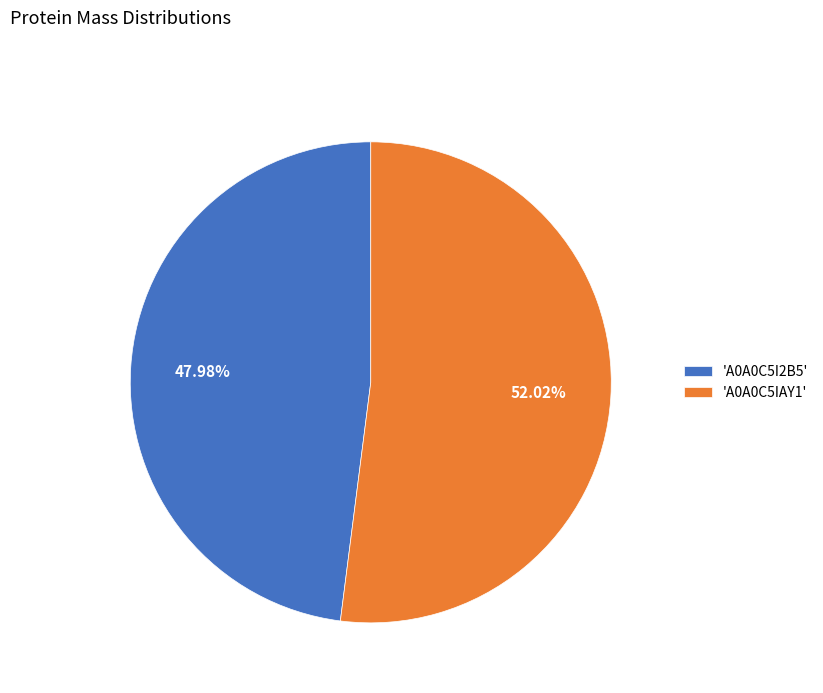

Do 'A0A0C5IAY1' and 'A0A0C5I2B5' together represent more than half of the pie?

Yes